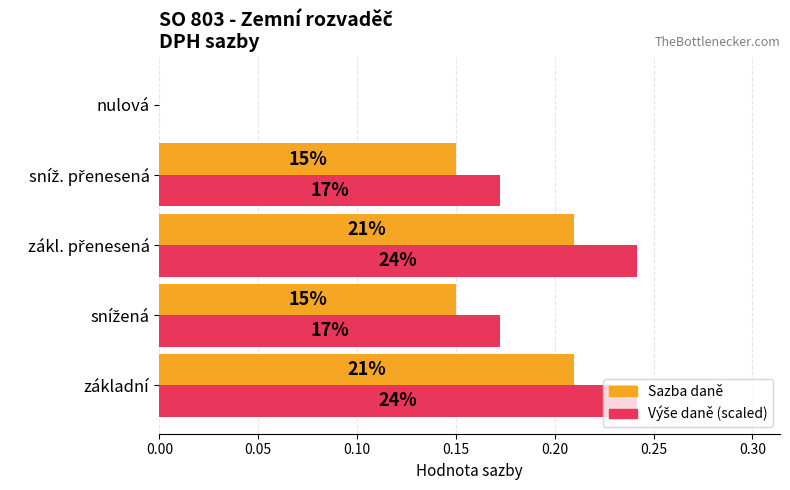

Does the chart contain any negative values?

No